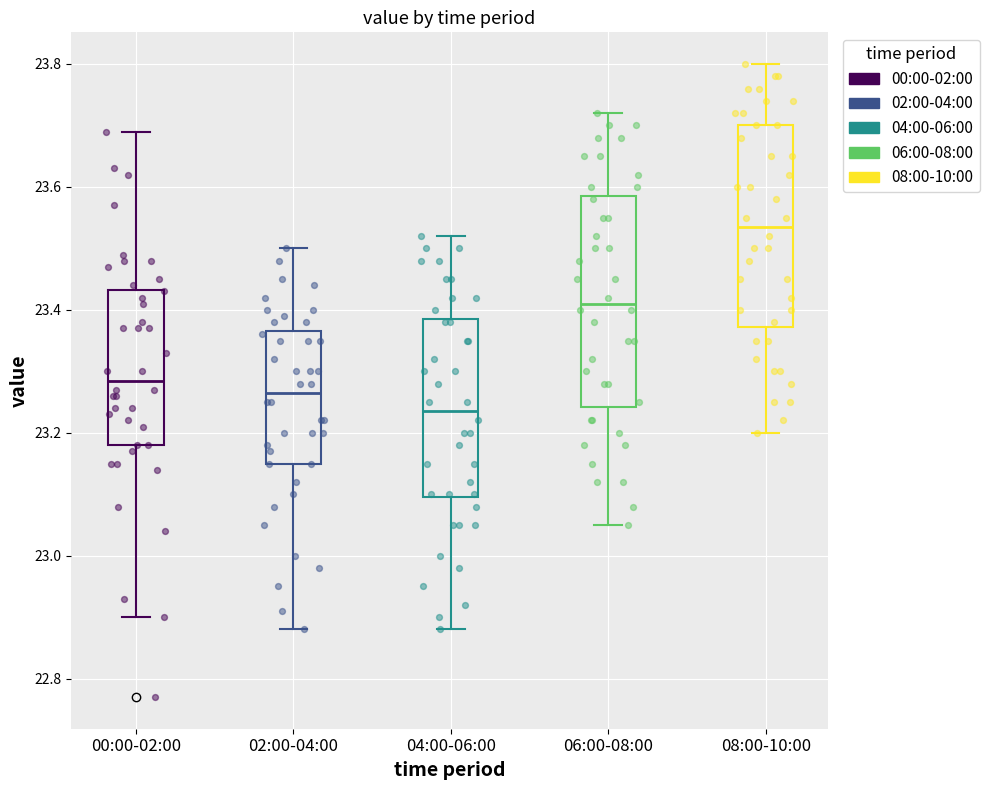

Reading left to right, transcribe this box plot: for each box, give where its median line is, the range the box spans, and where its two whiskers end, as read against the y-axis. The values are not printed on the chart, so give them approximately, as read against the axis.

00:00-02:00: median 23.28, box 23.18 to 23.44, whiskers 22.90 to 23.70
02:00-04:00: median 23.26, box 23.16 to 23.36, whiskers 22.88 to 23.50
04:00-06:00: median 23.24, box 23.10 to 23.38, whiskers 22.88 to 23.52
06:00-08:00: median 23.42, box 23.24 to 23.58, whiskers 23.06 to 23.72
08:00-10:00: median 23.54, box 23.38 to 23.70, whiskers 23.20 to 23.80